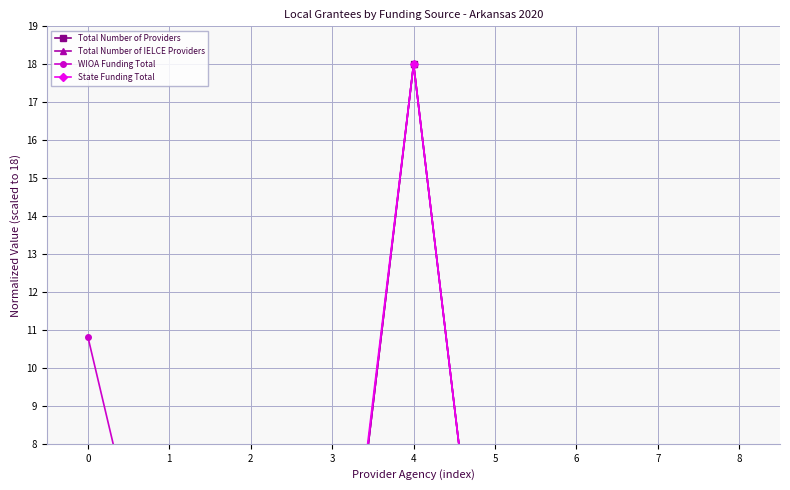

What is the value of the WIOA Funding Total point at the 5th from the left?

18.0